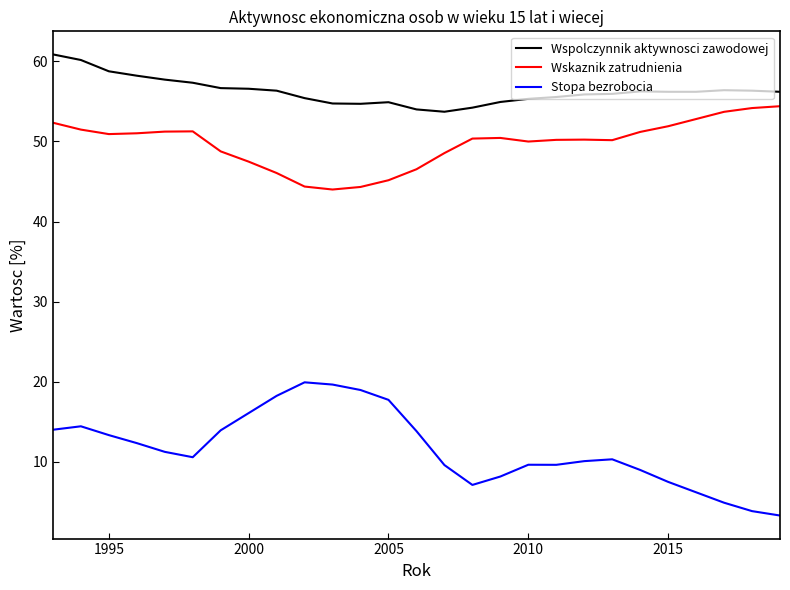

Does the chart have visible grid lines?

No